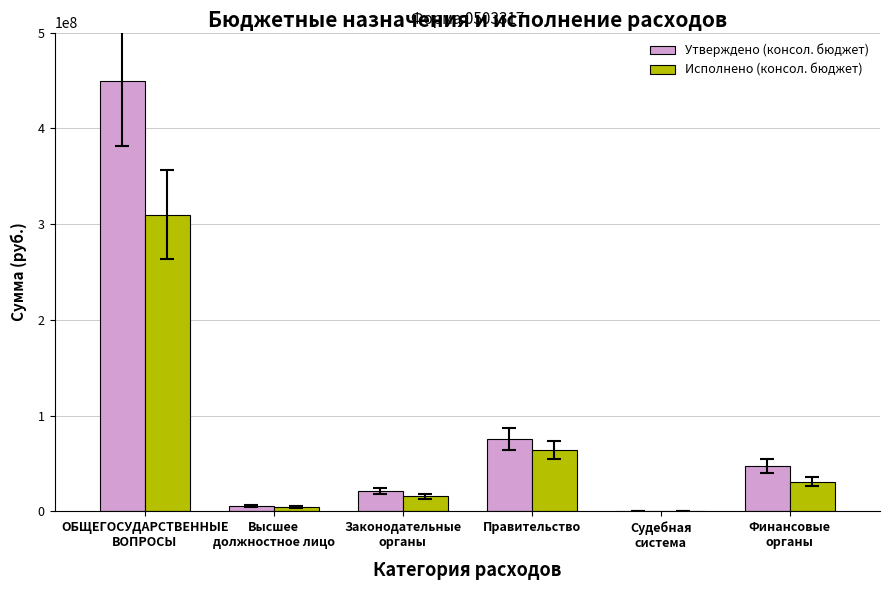

What are all the series names shown in the legend?

Утверждено (консол. бюджет), Исполнено (консол. бюджет)